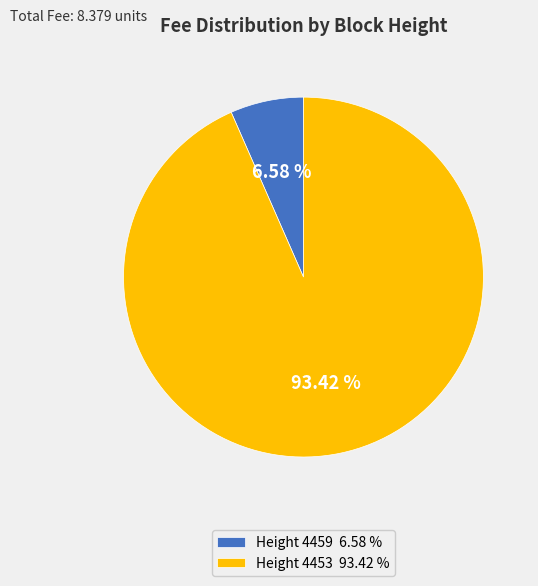

What is the smallest slice in the pie chart?

Height 4459 6.58 %